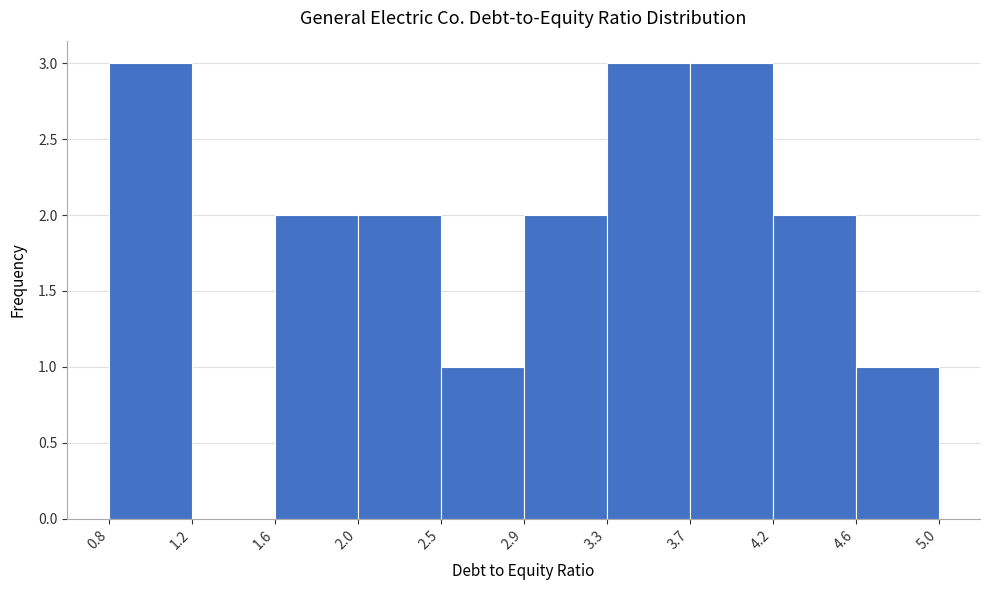

Reading left to right, list every bar in this chart as the range it spans on the x-axis followed by its height. The values are not printed on the chart, so give them approximately, as read against the axis.

0.8 to 1.2: 3
1.2 to 1.6: 0
1.6 to 2.0: 2
2.0 to 2.5: 2
2.5 to 2.9: 1
2.9 to 3.3: 2
3.3 to 3.7: 3
3.7 to 4.2: 3
4.2 to 4.6: 2
4.6 to 5.0: 1